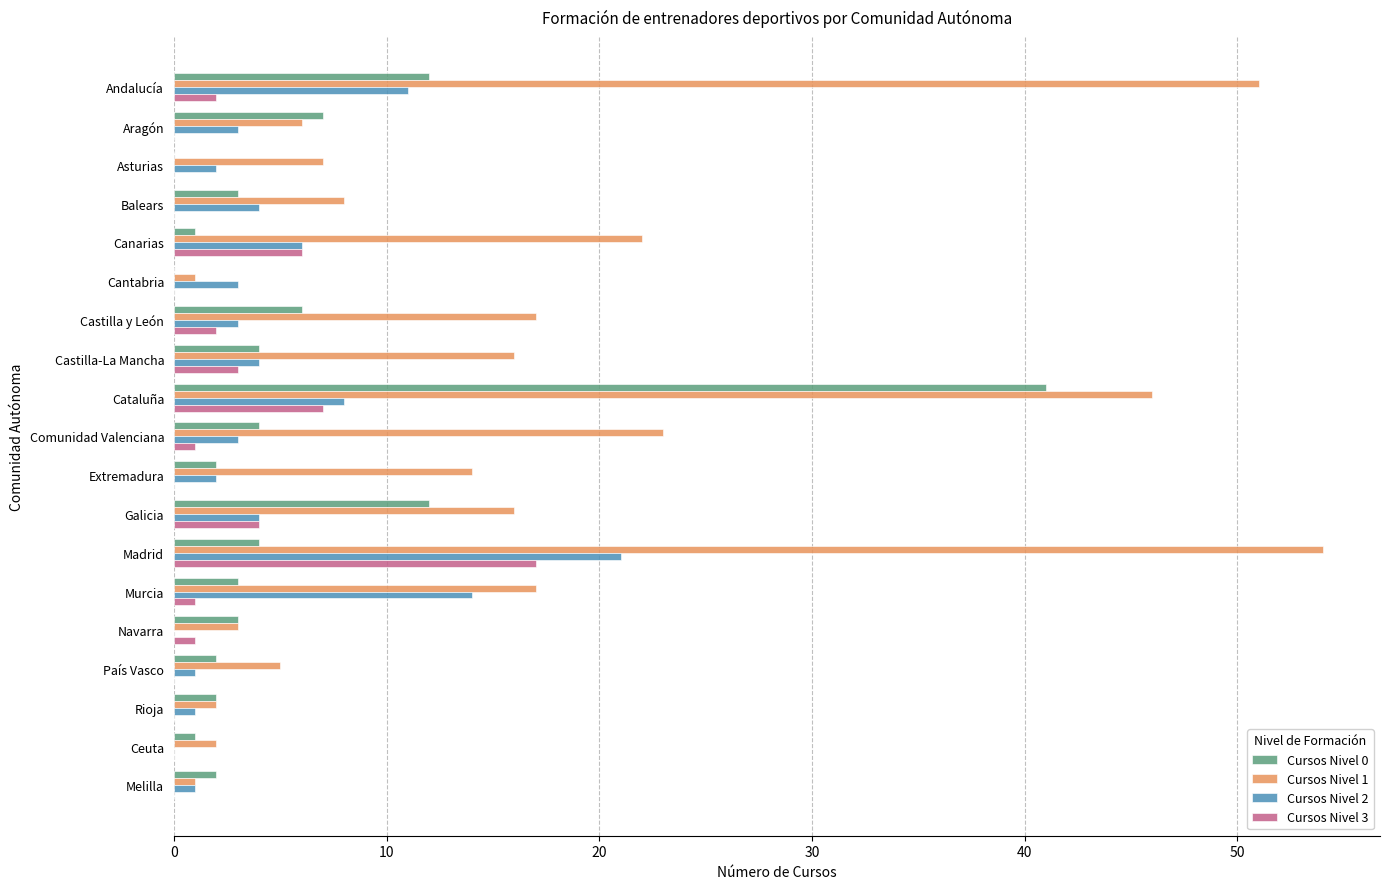

Is the value of Cursos Nivel 0 at Comunidad Valenciana greater than the value of Cursos Nivel 1 at Madrid?

No